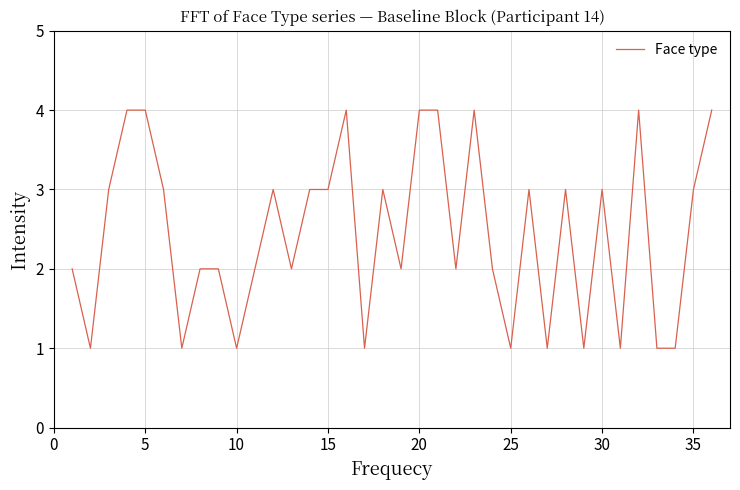

What is the maximum value shown in the chart?

4